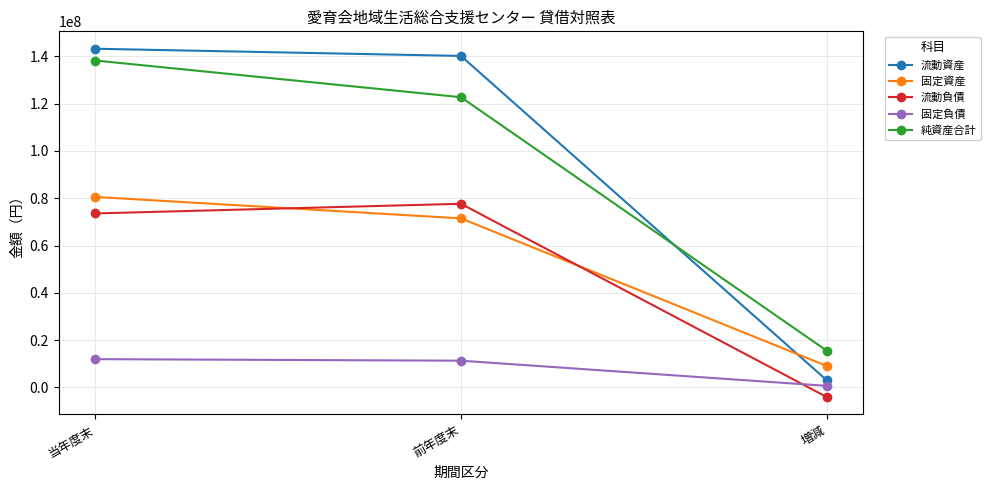

Where is 純資産合計 nearest to the value 76879931?

前年度末